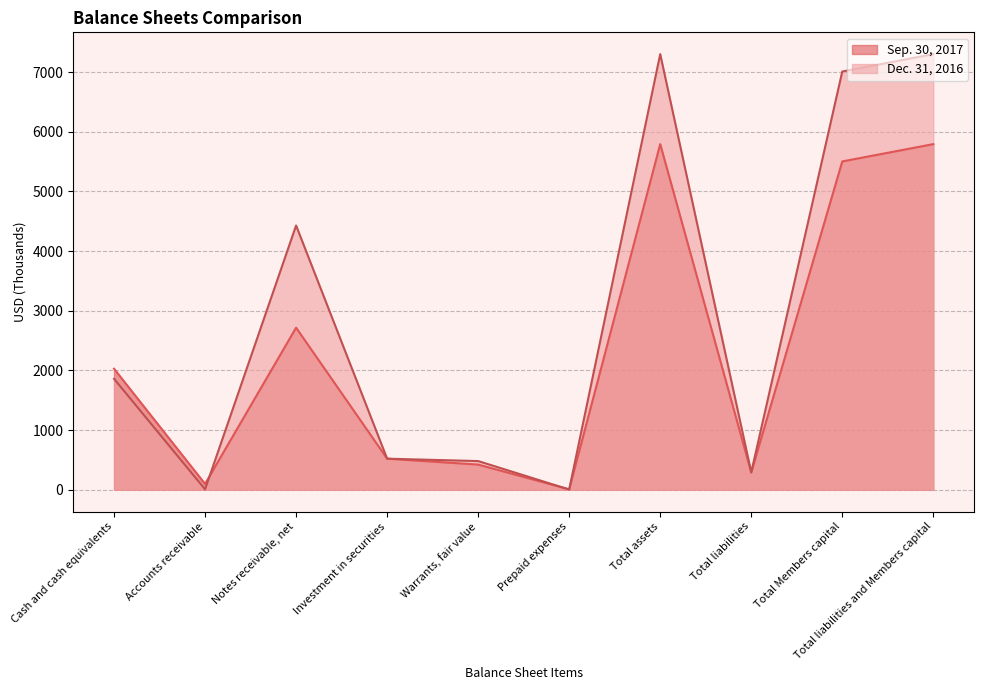

Does the chart have visible grid lines?

Yes